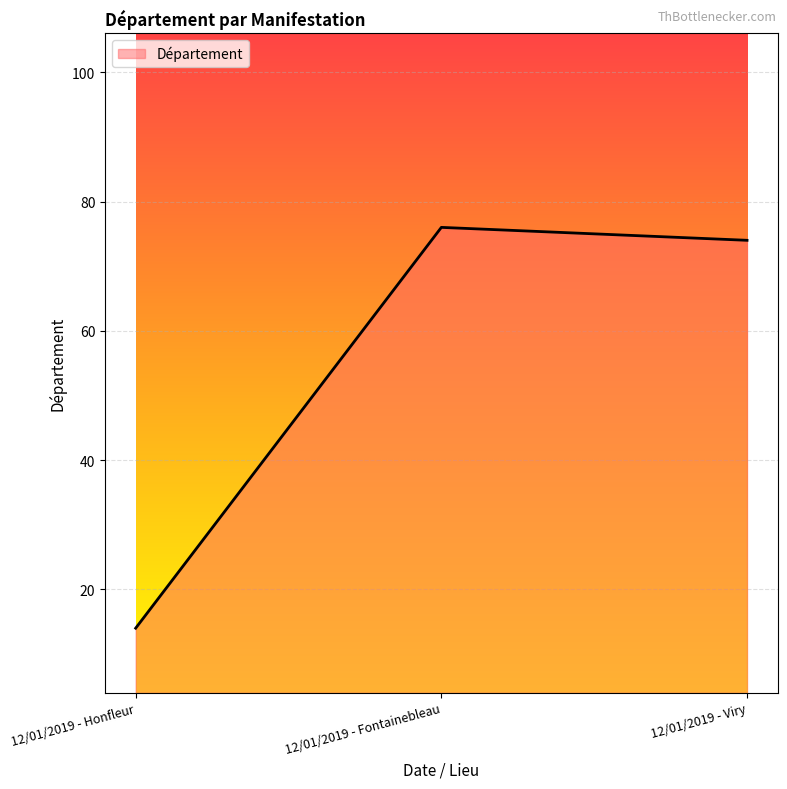

Which label corresponds to the smallest value in the chart?

12/01/2019 - Honfleur